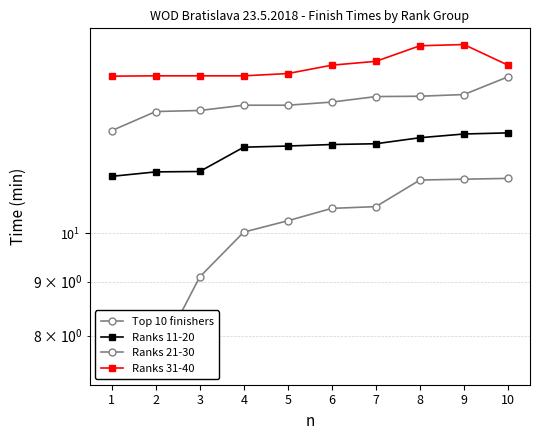

What are all the series names shown in the legend?

Top 10 finishers, Ranks 11-20, Ranks 21-30, Ranks 31-40